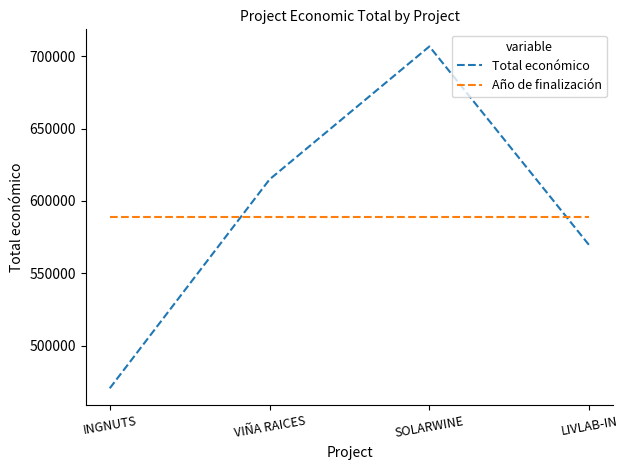

Reading right to left, transcribe all the data shown in this chart.

Total económico: LIVLAB-IN=569416	SOLARWINE=706697	VIÑA RAICES=614907	INGNUTS=470675
Año de finalización: LIVLAB-IN=588686	SOLARWINE=588686	VIÑA RAICES=588686	INGNUTS=588686